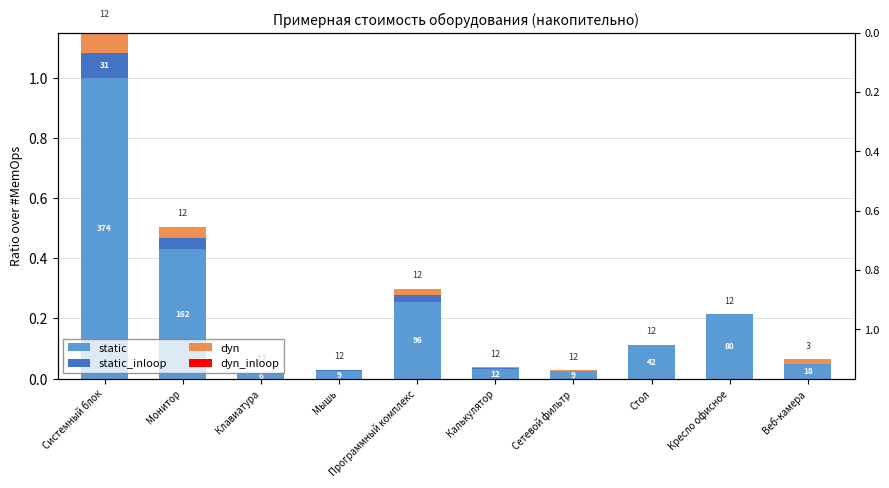

Between Системный блок and Стол, which series saw the biggest shift?

static